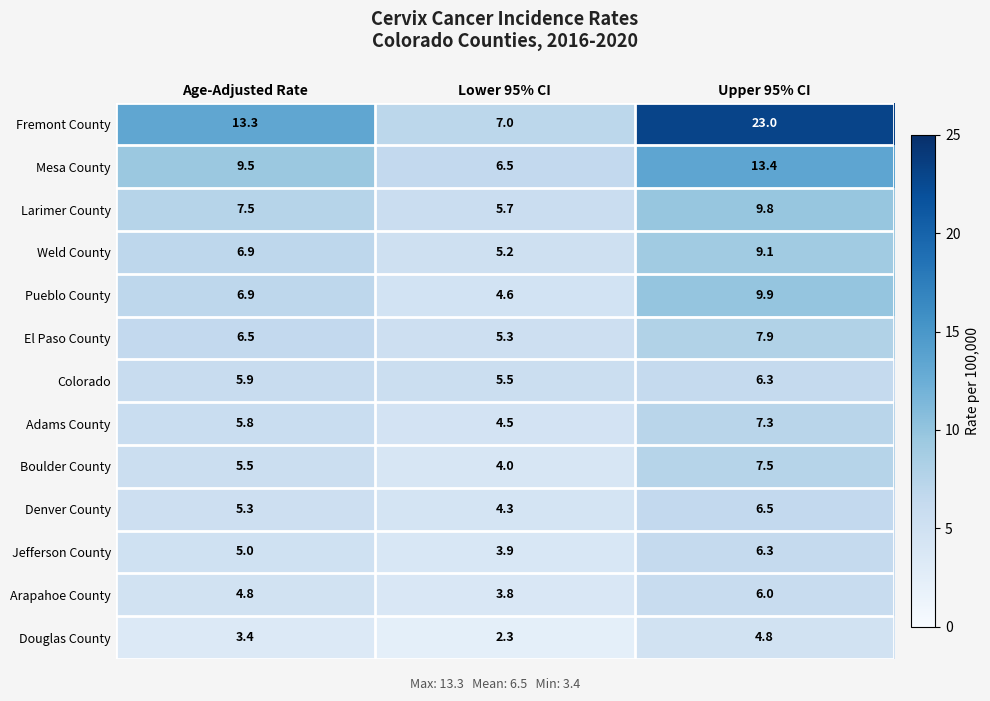

What is the spread (max minus min) of values at Upper 95% CI?

18.2